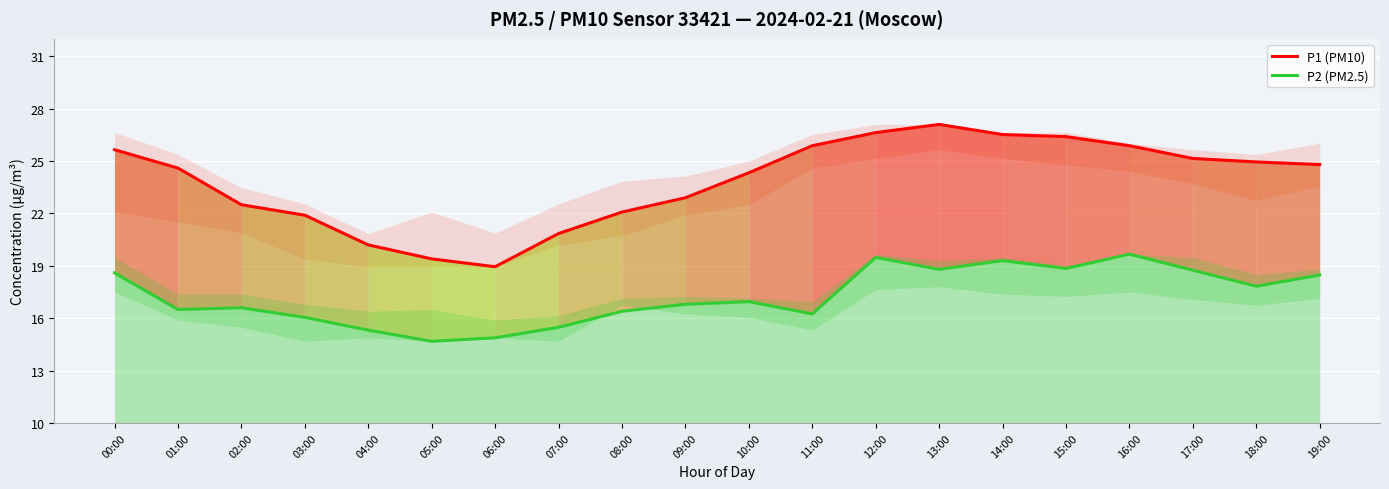

Rank the series at 07:00 from lowest to highest value.

P2 (PM2.5), P1 (PM10)